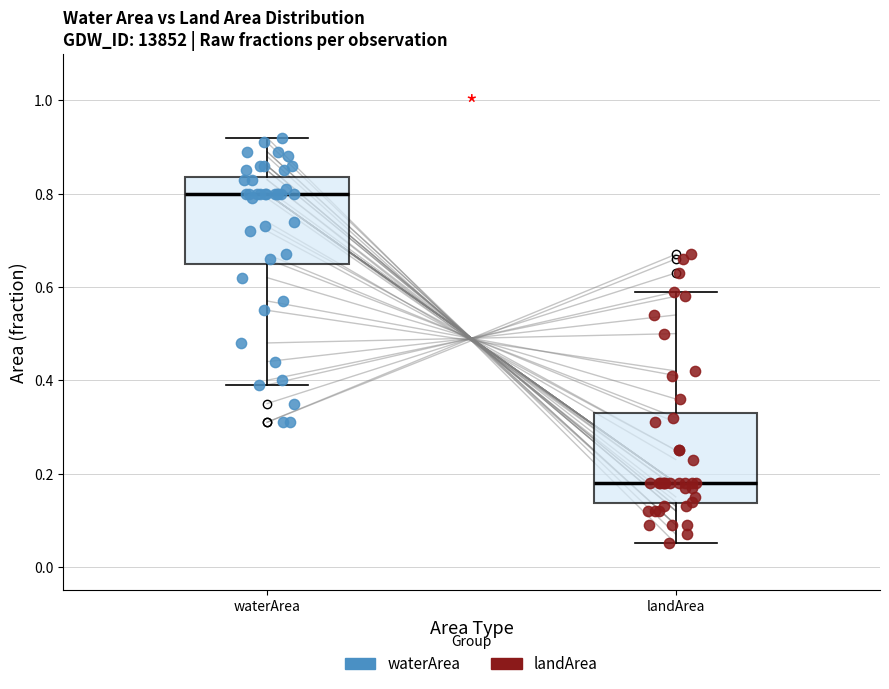

Where does the upper whisker of the box for landArea end on the y-axis? The values are not printed on the chart, so give them approximately, as read against the axis.

0.60